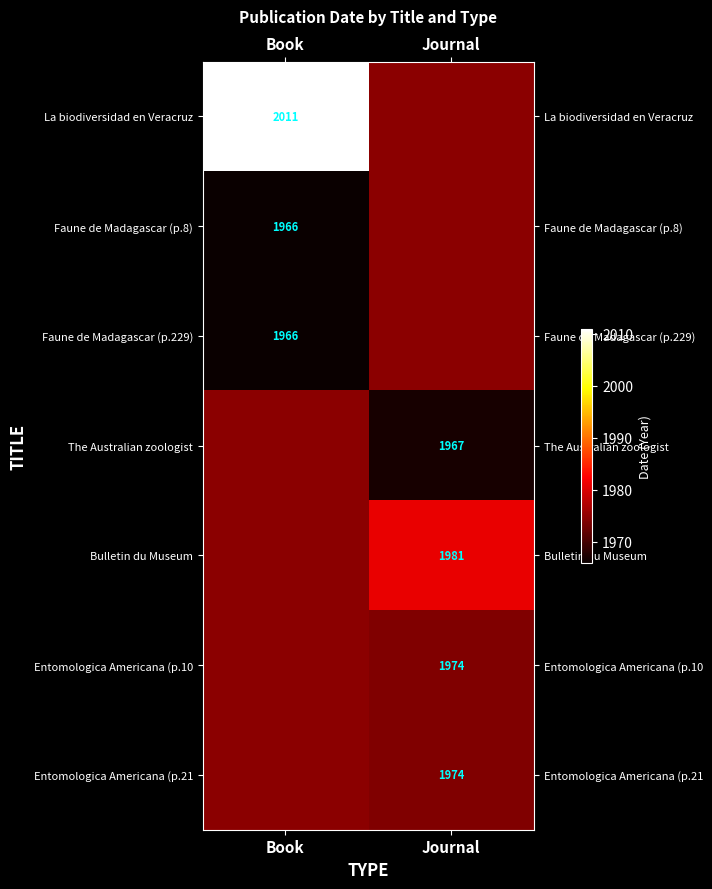

How many positive values does the Bulletin du Museum series have?

1